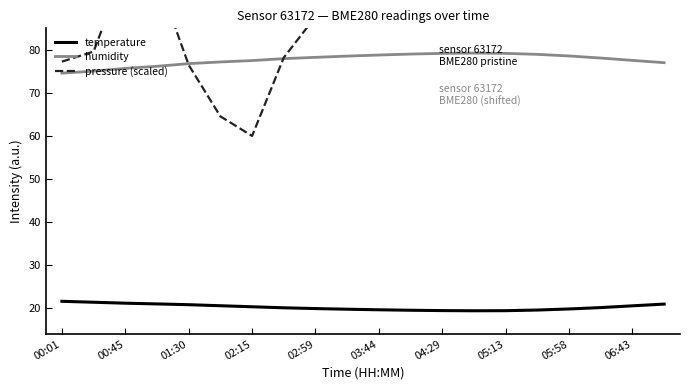

How many interior local valleys does the pressure (scaled) series have?

1